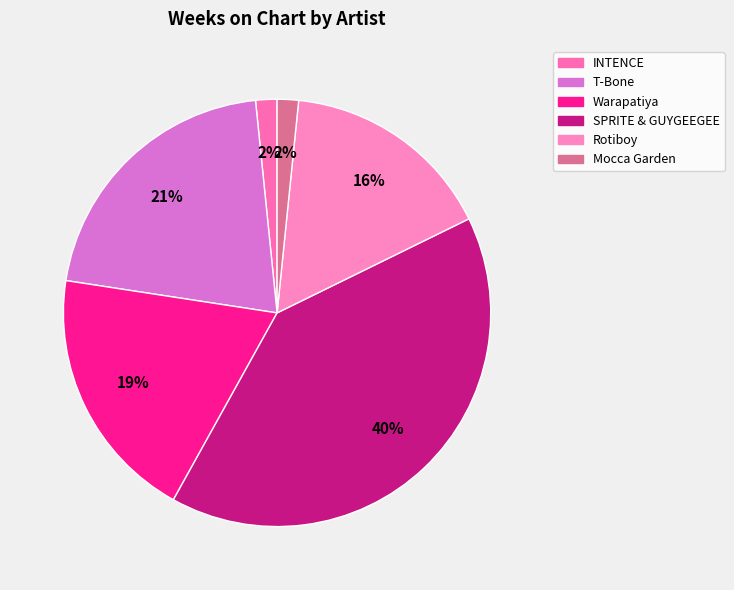

Count the number of slices in the pie.

6